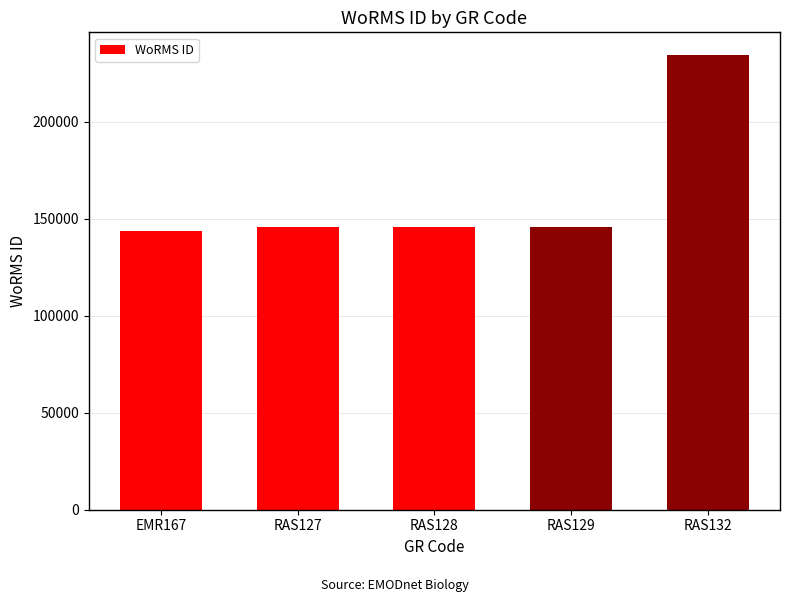

Is it true that the value at RAS132 is 234483?

True